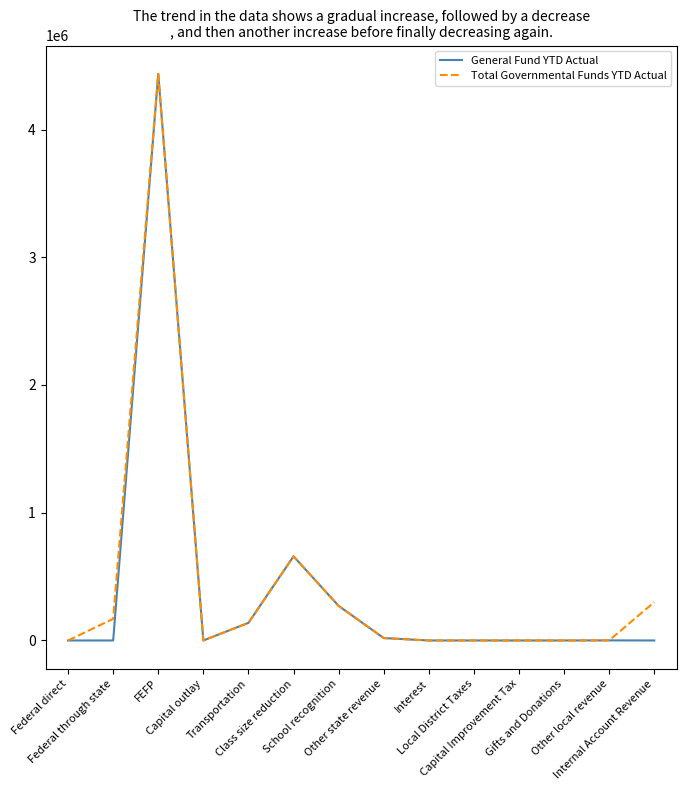

What is the maximum value for Total Governmental Funds YTD Actual?

4435562.5